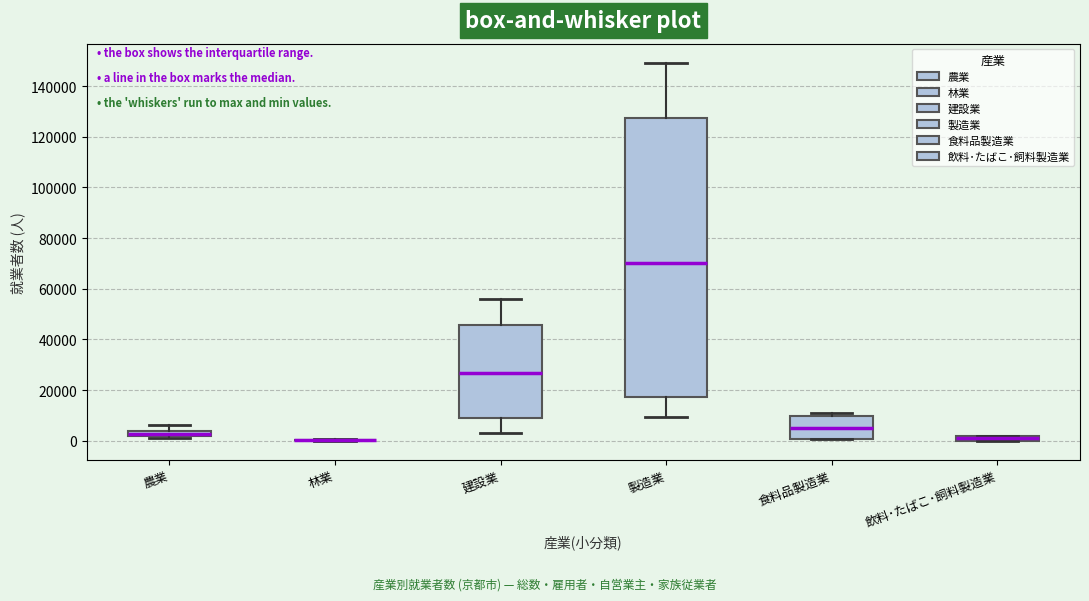

Where does the median line of the box for 食料品製造業 sit on the y-axis? The values are not printed on the chart, so give them approximately, as read against the axis.

6000